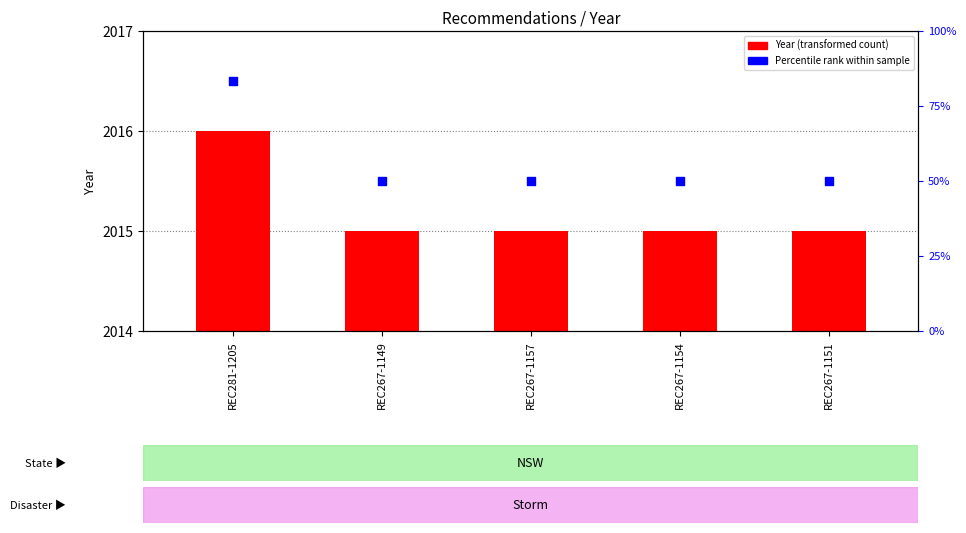

Is the value of Year at REC267-1154 greater than the value of Percentile rank at REC281-1205?

No